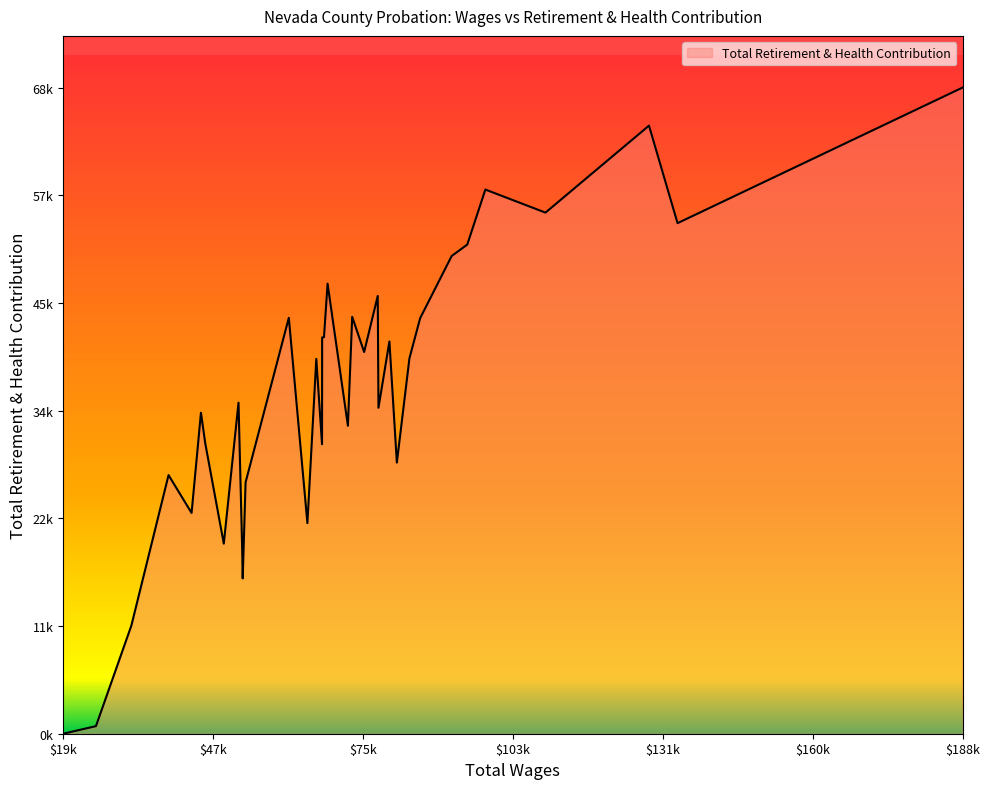

Does the chart display data point markers on the line(s)?

No